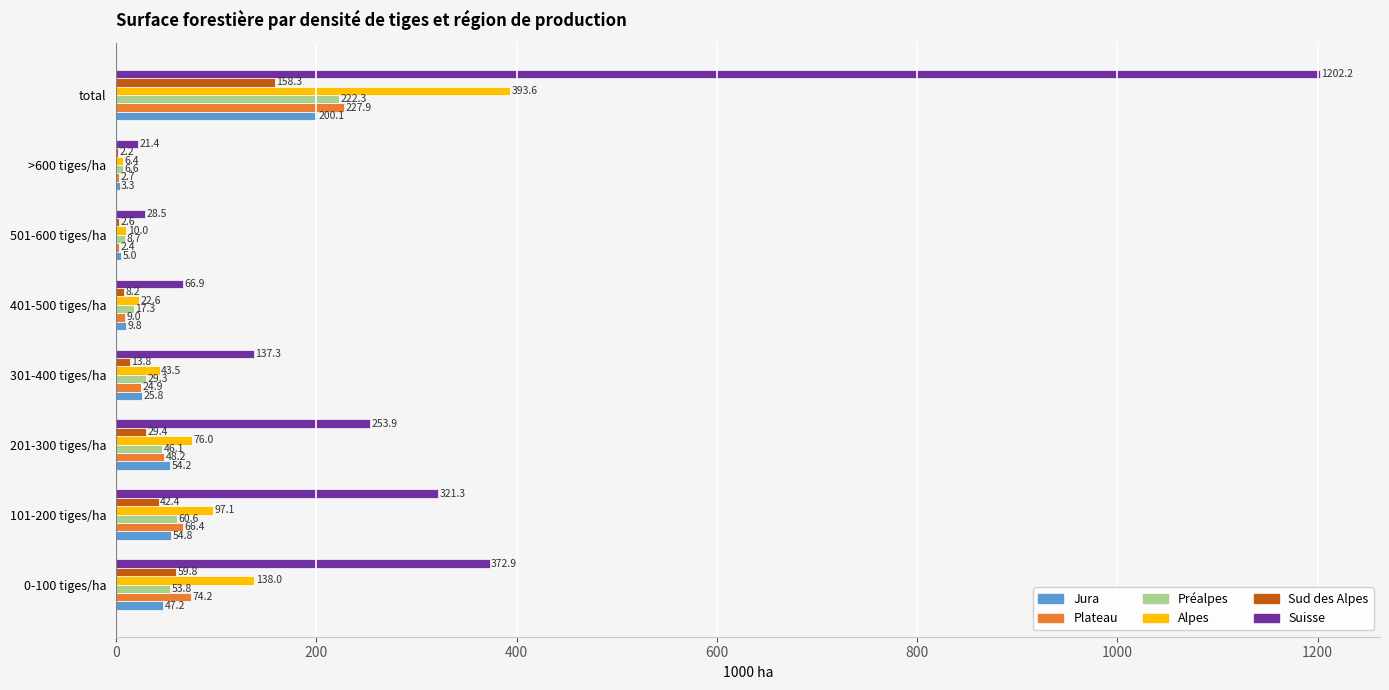

The Alpes series shows 22.6 at 401-500 tiges/ha. True or false?

True